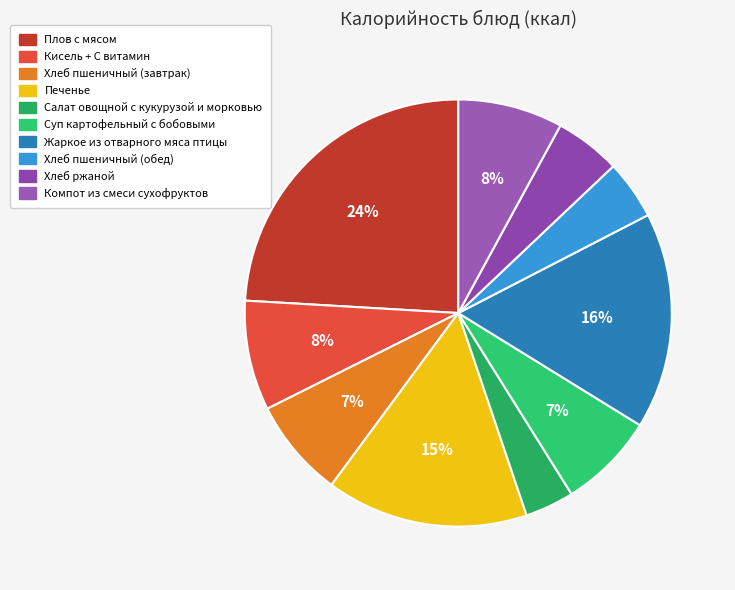

To the nearest percent, what is the average slice percentage?

10%